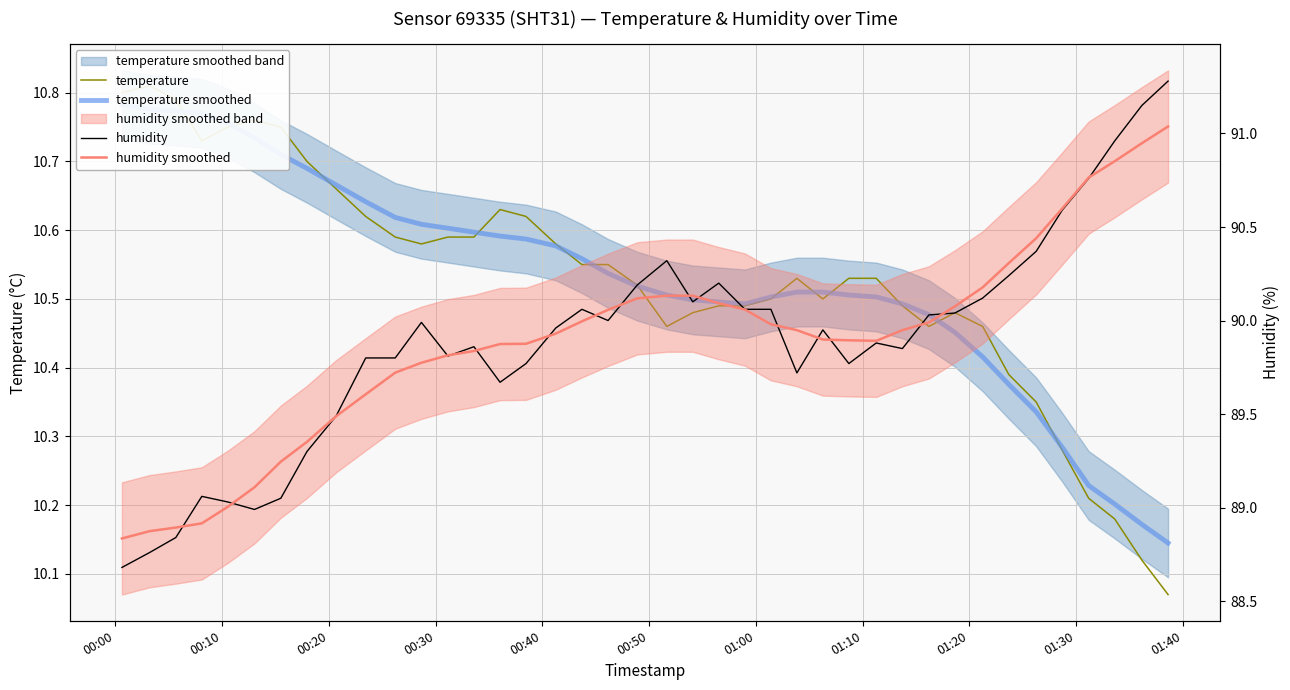

List the series in order of their peak value, lowest first.

temperature smoothed, temperature, humidity smoothed, humidity